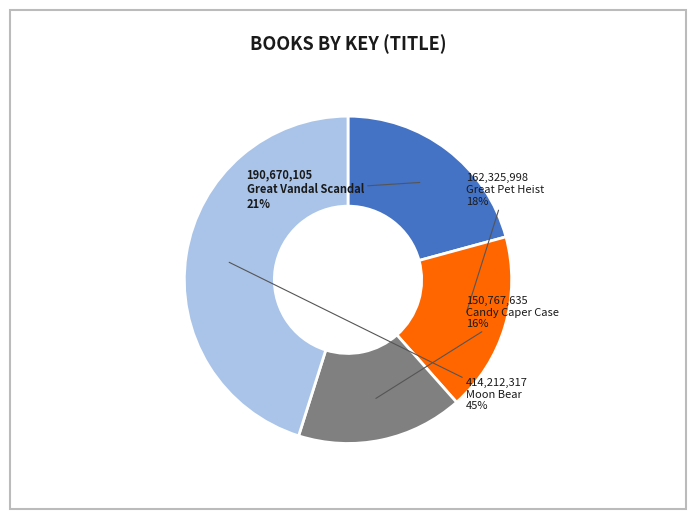

What percentage is the Great Vandal Scandal slice, to the nearest percent?

21%